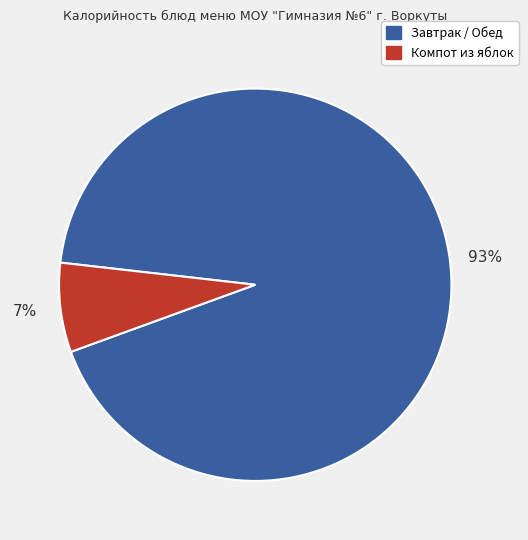

Does any single category account for the majority?

Yes